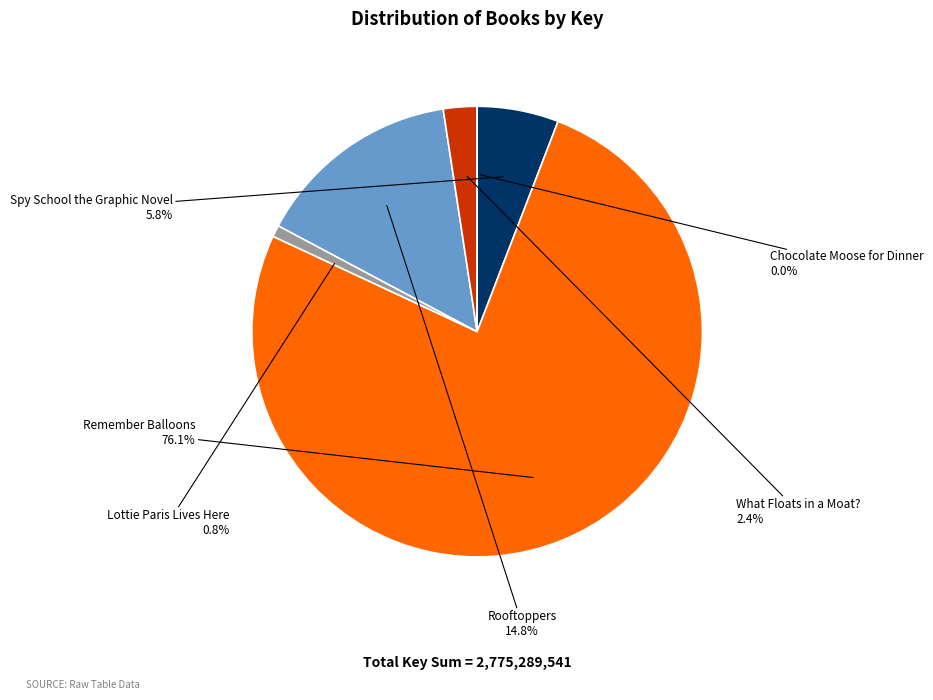

Which has a higher value, Lottie Paris Lives Here or What Floats in a Moat??

What Floats in a Moat?